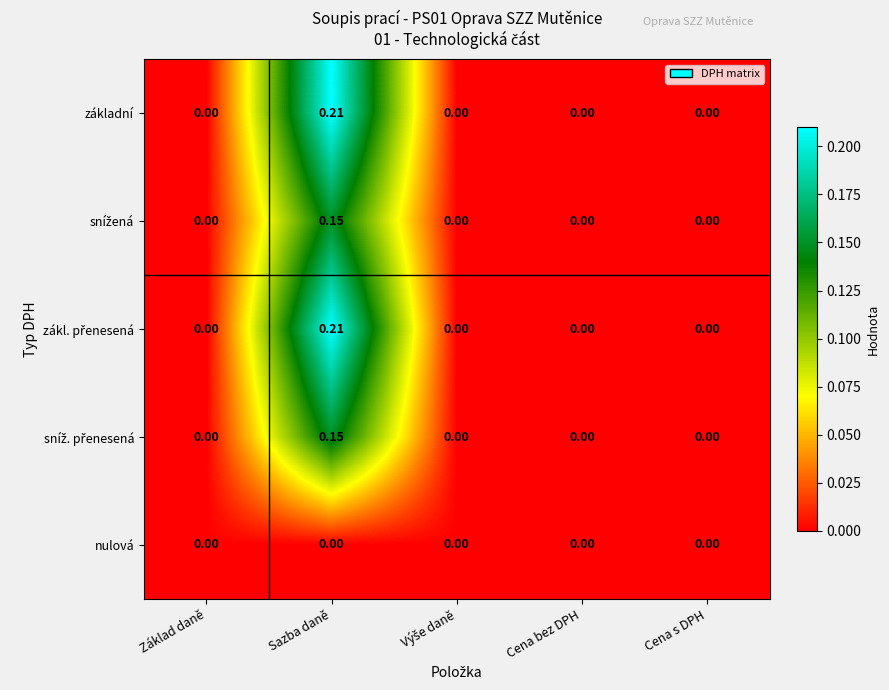

At which category is the sum across all series the highest?

Sazba daně